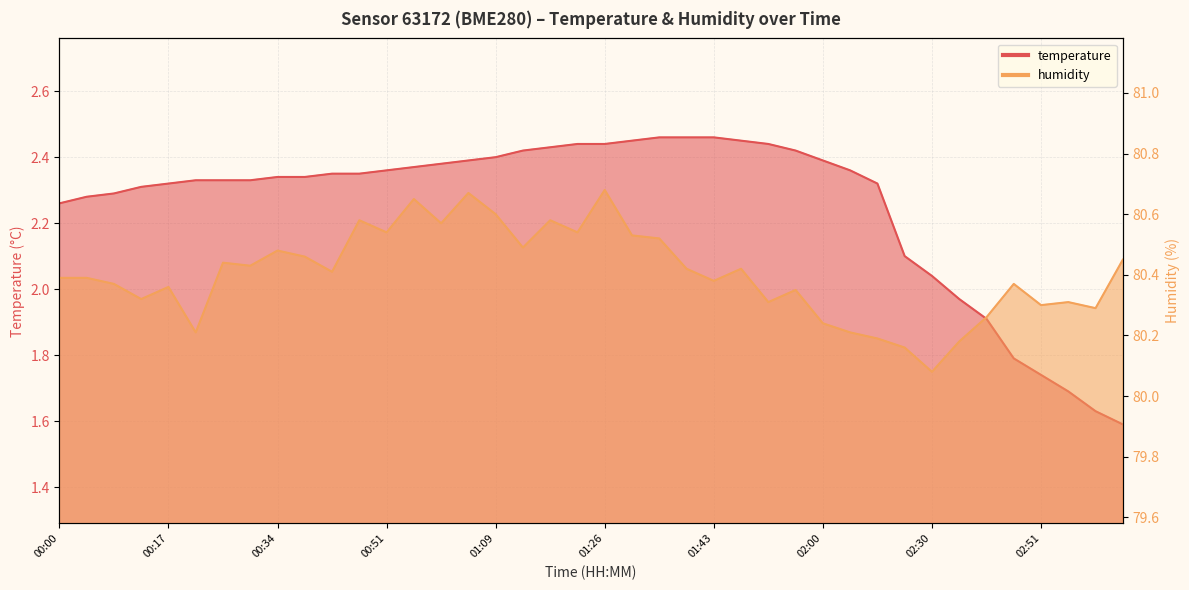

Read the temperature value at 03:00.

1.6